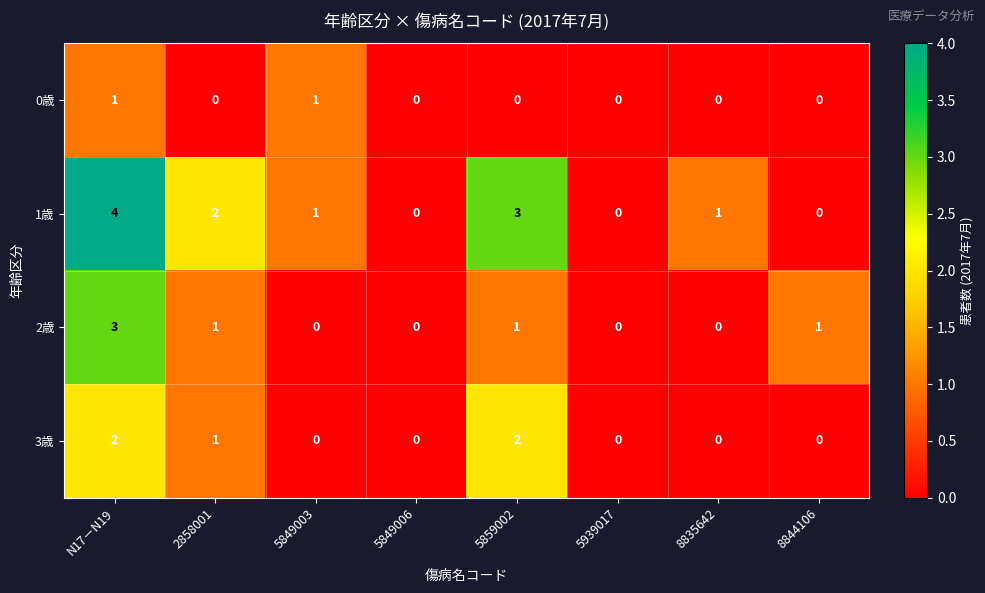

What is the sum of all 3歳 values?

5